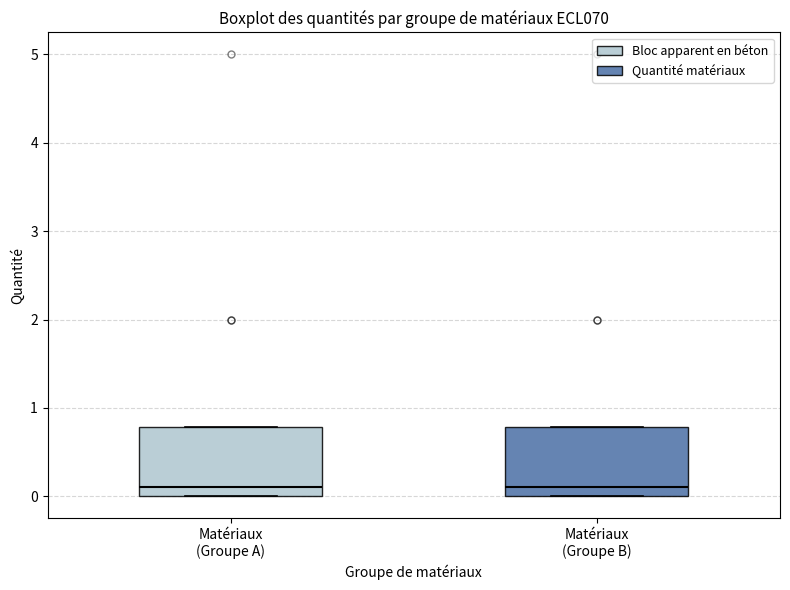

Reading left to right, read every box against the y-axis: the position of its median line, the range the box covers, and the ends of its whiskers. The values are not printed on the chart, so give them approximately, as read against the axis.

Matériaux (Groupe A): median 0.1, box 0.0 to 0.8, whiskers 0.0 to 0.8
Matériaux (Groupe B): median 0.1, box 0.0 to 0.8, whiskers 0.0 to 0.8